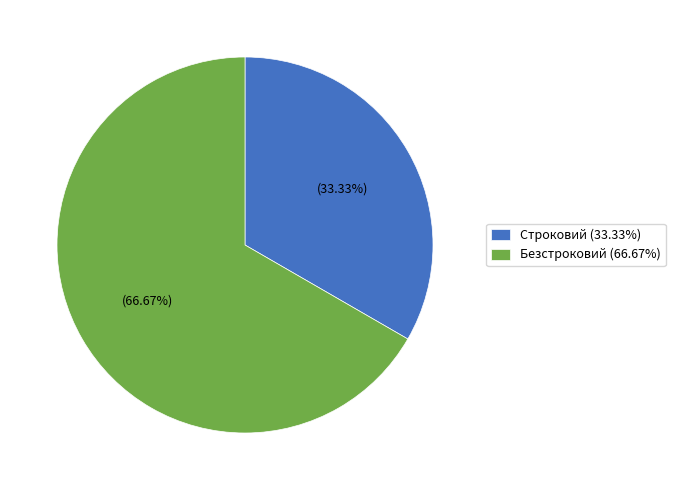

To the nearest percent, what is the average slice percentage?

50%